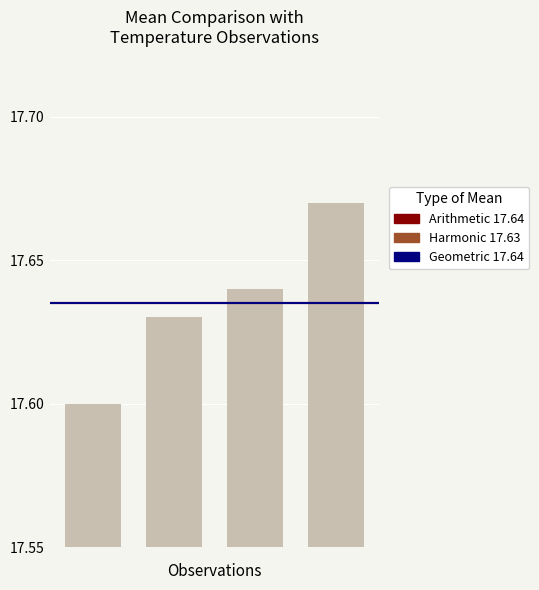

Count the values in the range 17 to 18.

4